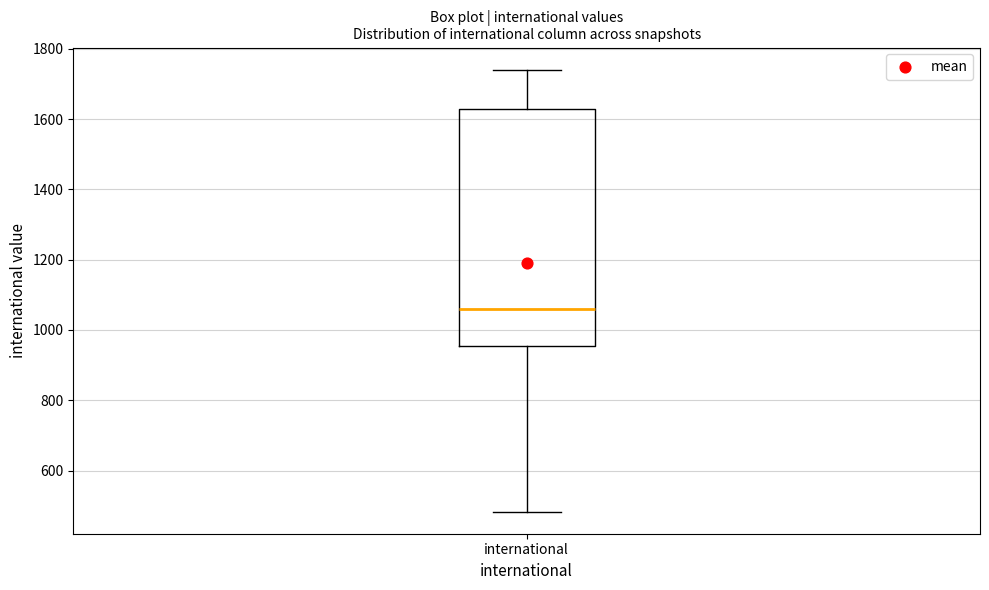

Read this box plot against the y-axis: the position of the median line, the range covered by the box, and the ends of both whiskers. The values are not printed on the chart, so give them approximately, as read against the axis.

median 1060, box 960 to 1620, whiskers 480 to 1740